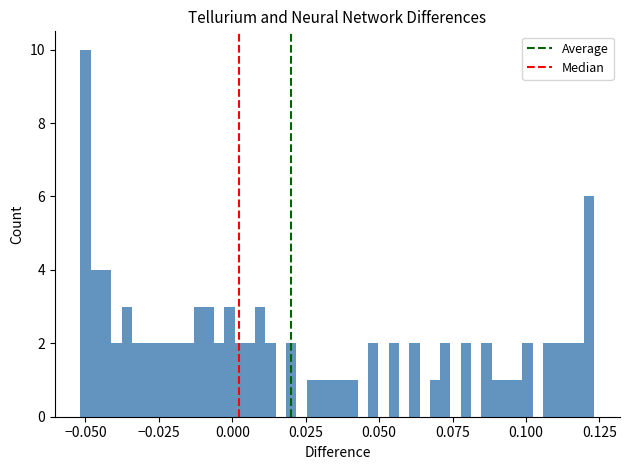

Around what value on the x-axis is the tallest bar? Give the approximate position of its centre, as read against the axis.

-0.050